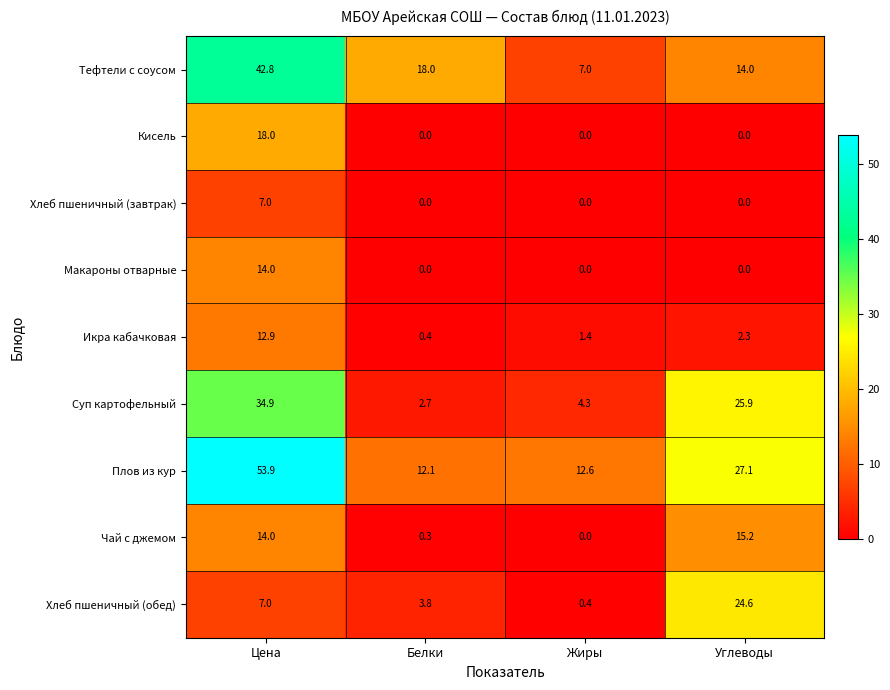

Count the number of categories in the chart.

4